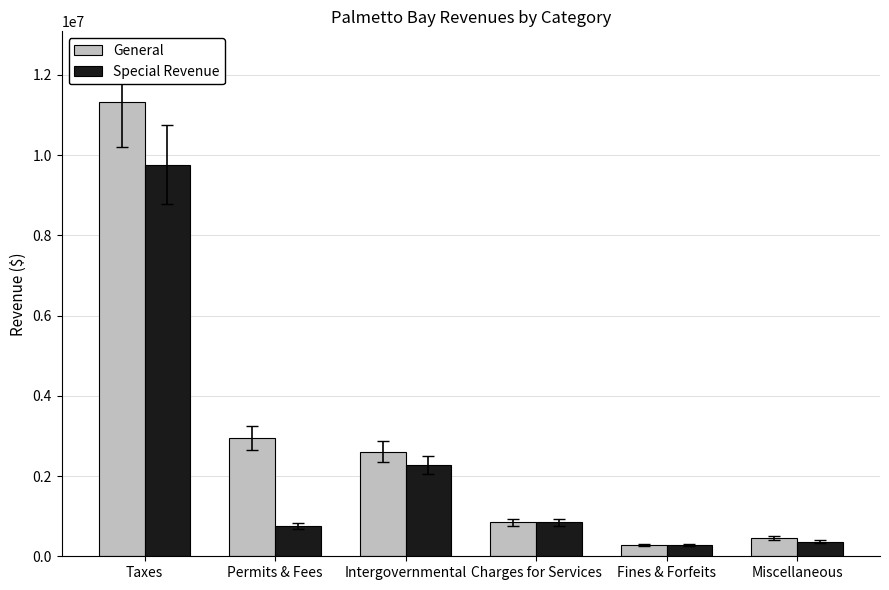

The value of Special Revenue at Fines & Forfeits is 278553. True or false?

True